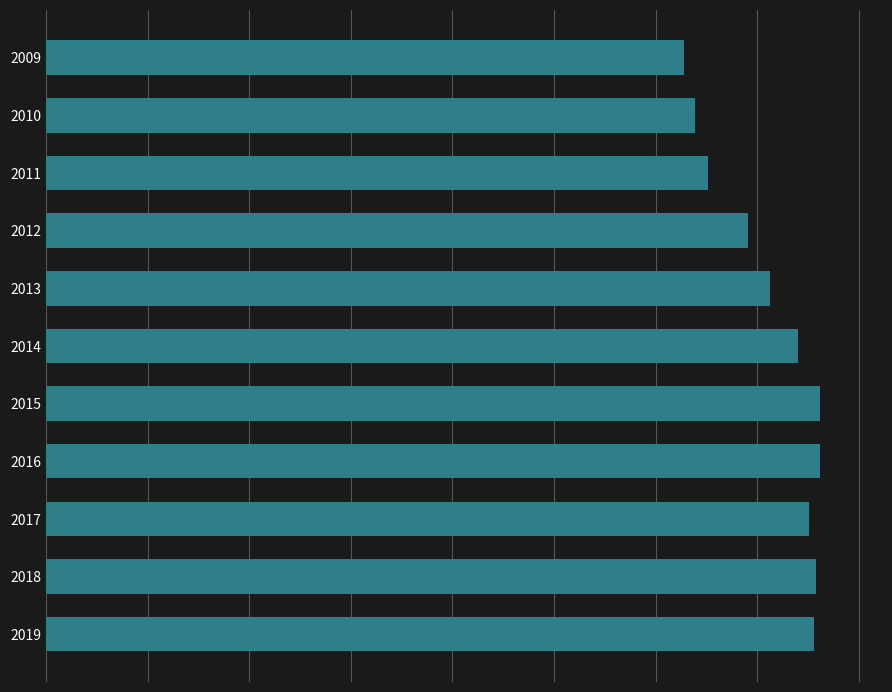

List the labels in order of value, smallest first.

2009, 2010, 2011, 2012, 2013, 2014, 2017, 2019, 2018, 2015, 2016